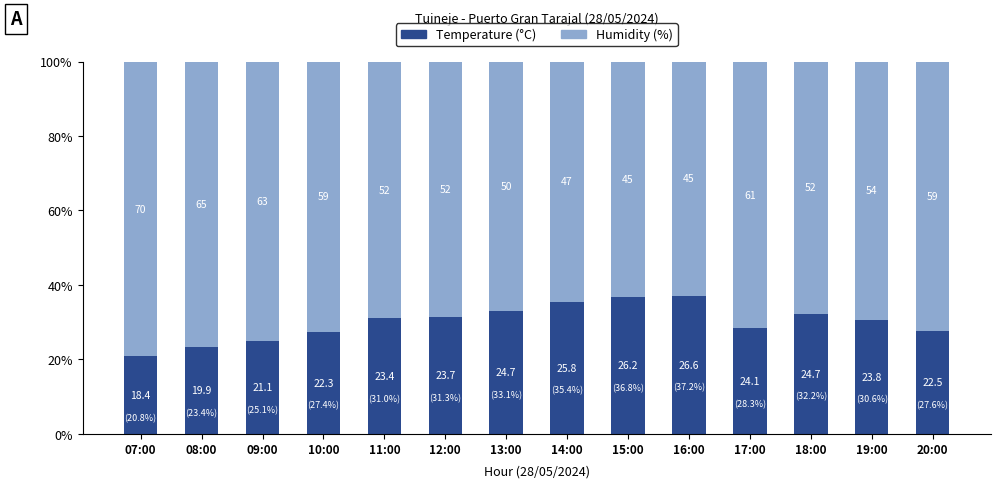

How many bars are there in total?

14